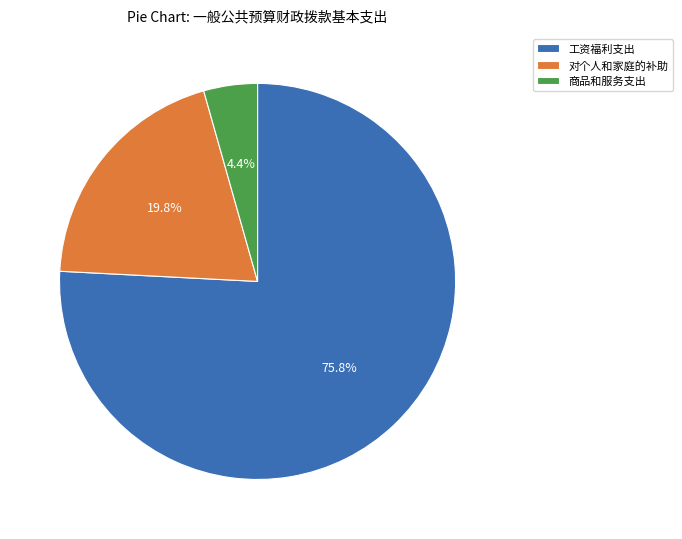

Which slice is the largest?

工资福利支出